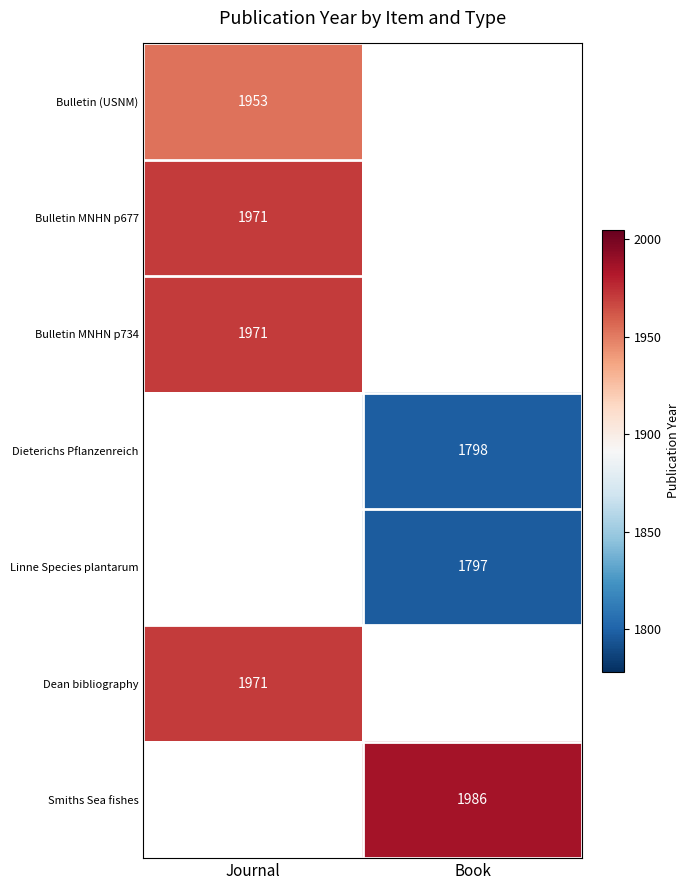

Is the value of Smiths Sea fishes at Book greater than the value of Linne Species plantarum at Book?

Yes